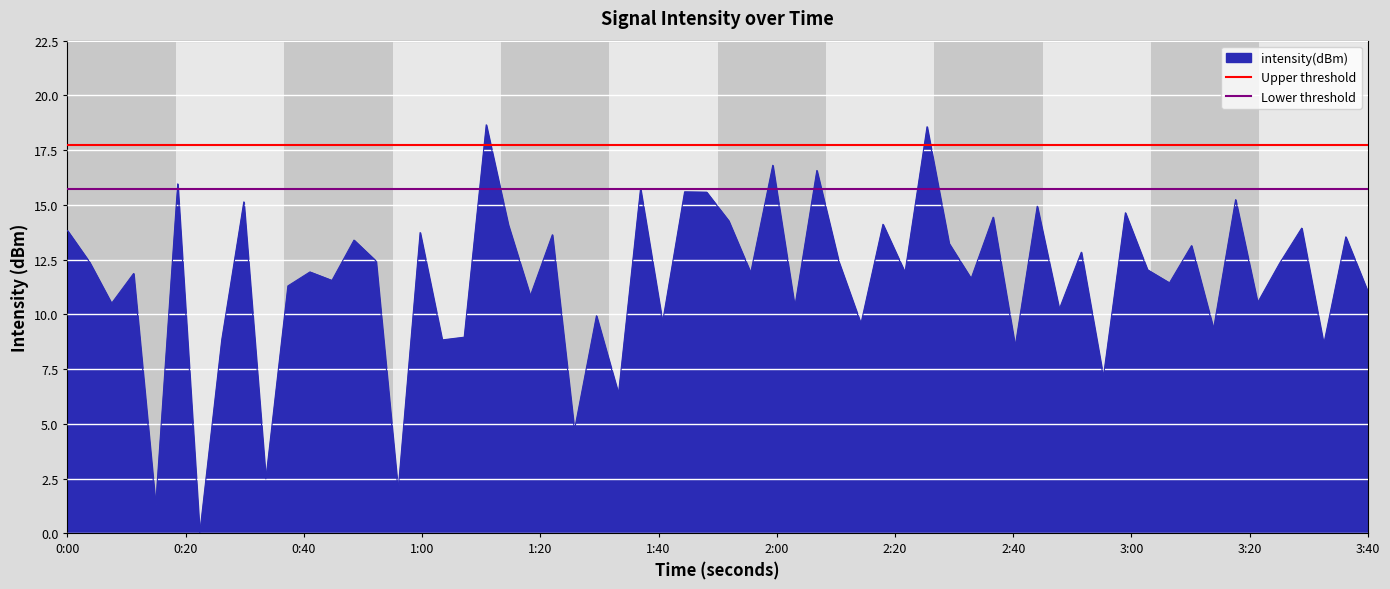

What is the maximum value for intensity(dBm)?

18.7